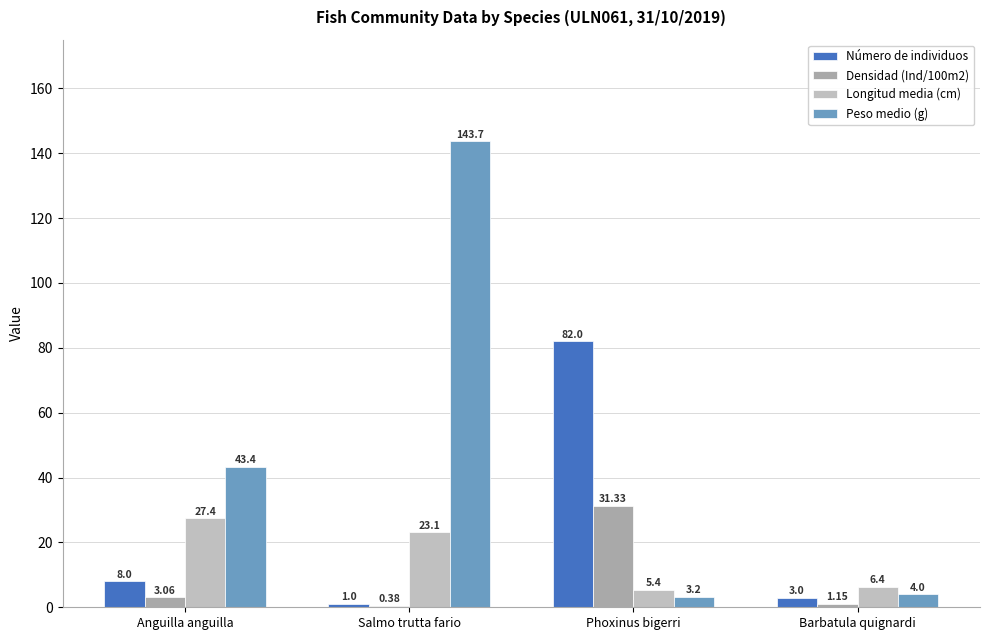

Reading left to right, what are all the values shown in this chart?

Número de individuos: Anguilla anguilla=8.0	Salmo trutta fario=1.0	Phoxinus bigerri=82.0	Barbatula quignardi=3.0
Densidad (Ind/100m2): Anguilla anguilla=3.1	Salmo trutta fario=0.4	Phoxinus bigerri=31.3	Barbatula quignardi=1.1
Longitud media (cm): Anguilla anguilla=27.4	Salmo trutta fario=23.1	Phoxinus bigerri=5.4	Barbatula quignardi=6.4
Peso medio (g): Anguilla anguilla=43.4	Salmo trutta fario=143.7	Phoxinus bigerri=3.2	Barbatula quignardi=4.0